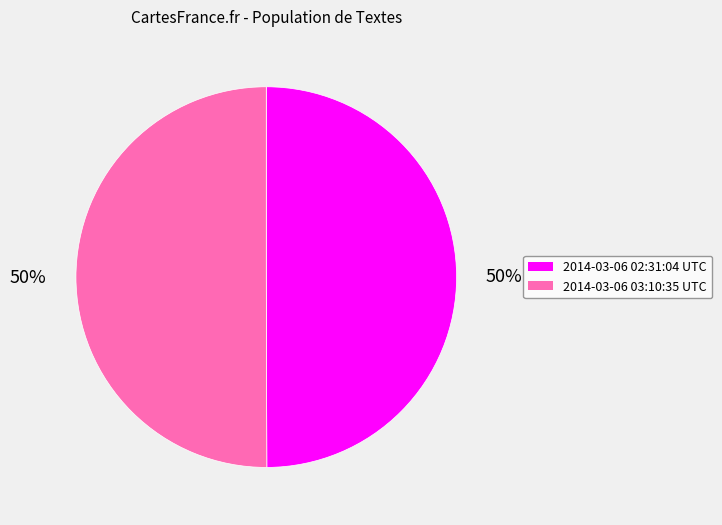

To the nearest percent, what is the average slice percentage?

50%